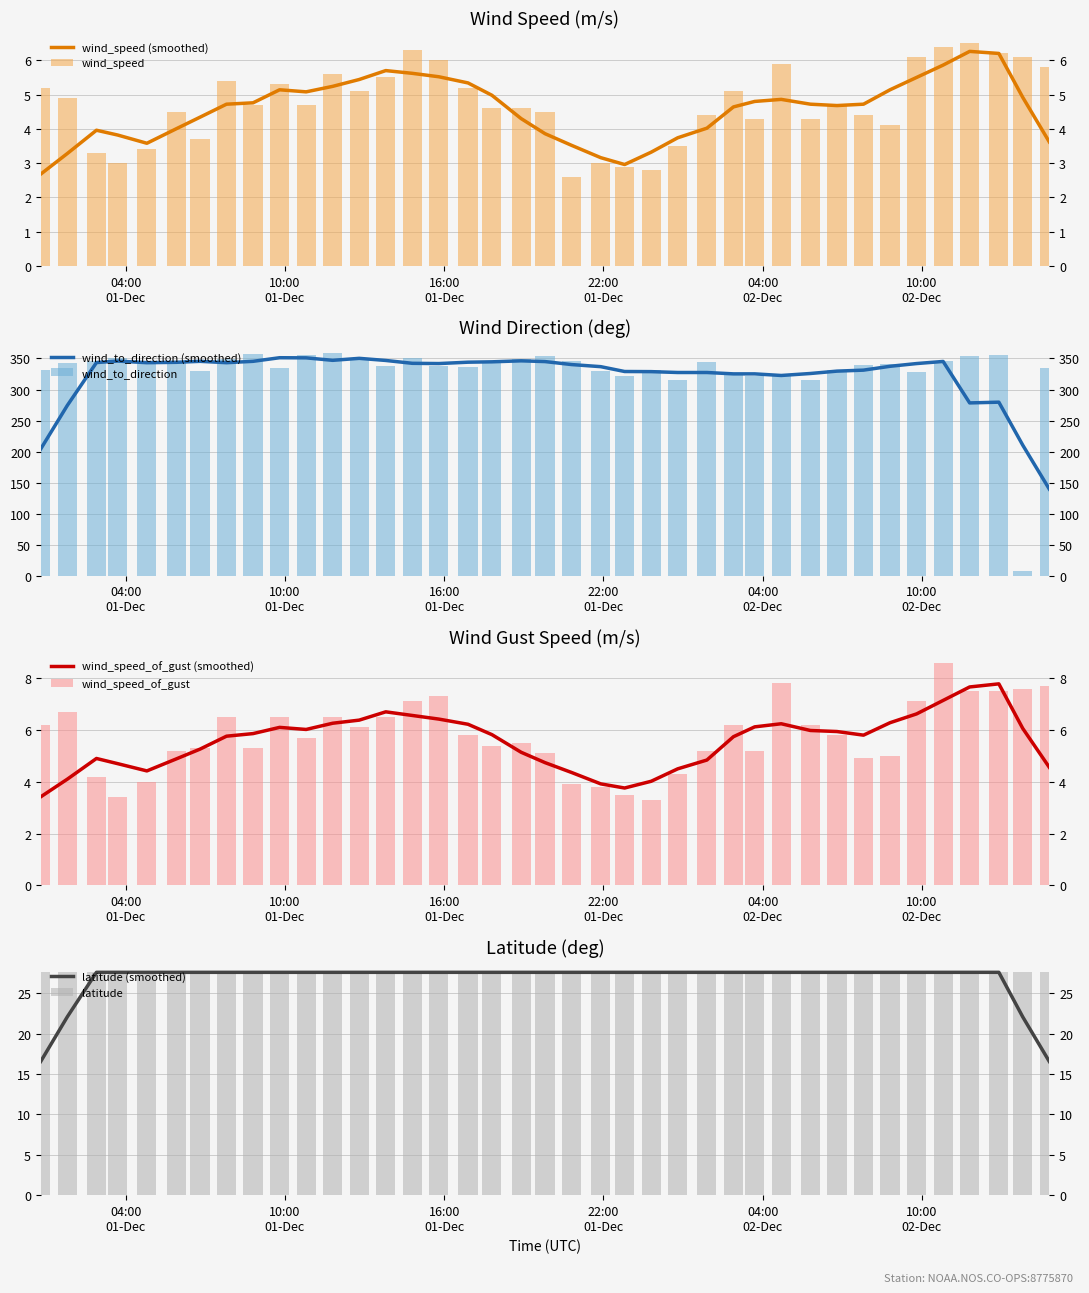

How many groups of bars are there?

39